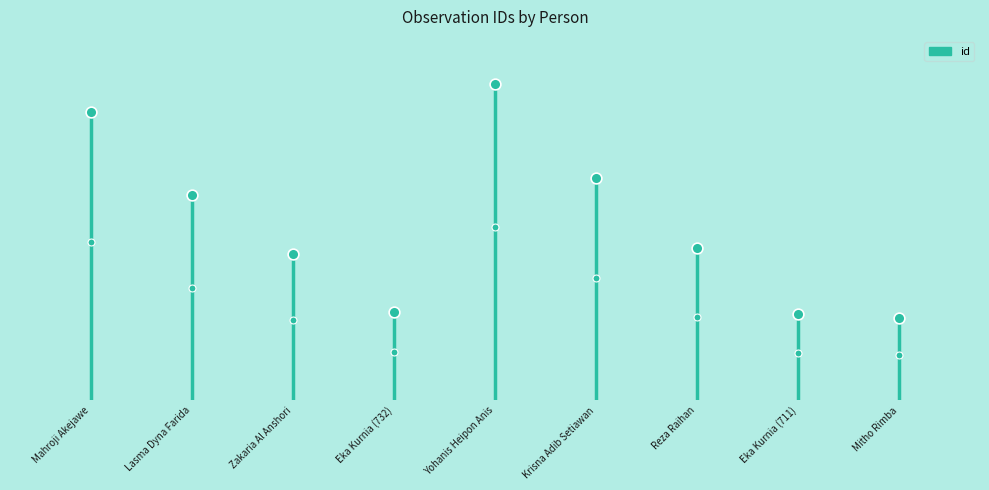

What is the change in value from Zakaria Al Anshori to Mitho Rimba?

-527